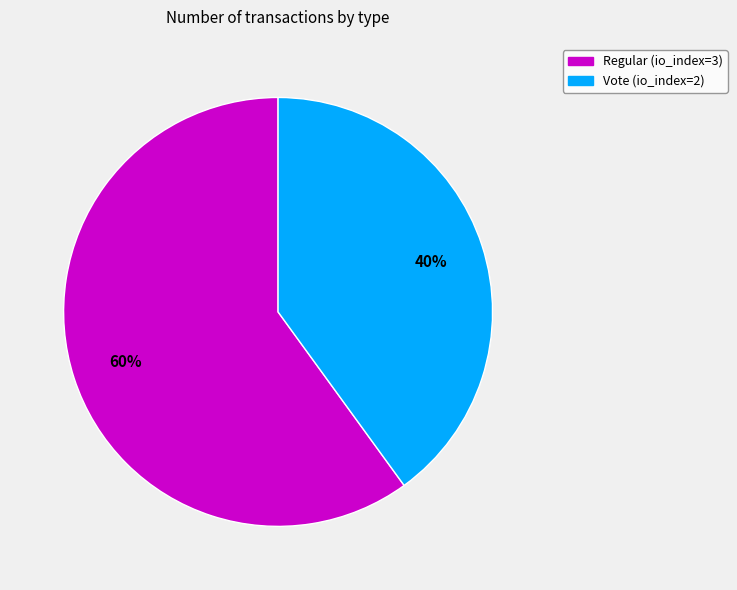

Does Regular (io_index=3) account for over 50% of the chart?

Yes